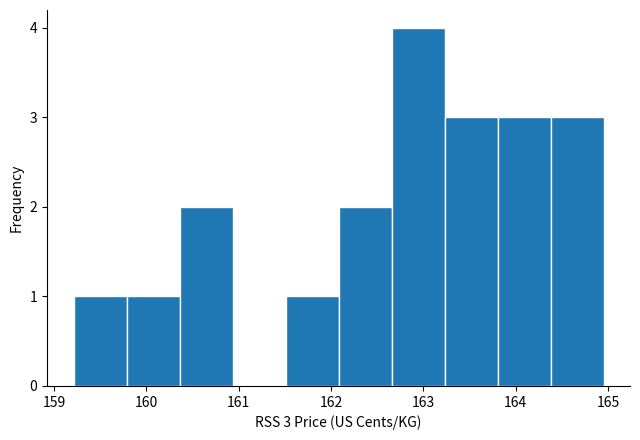

Over which range of the x-axis is the bar tallest?

162.7 to 163.2